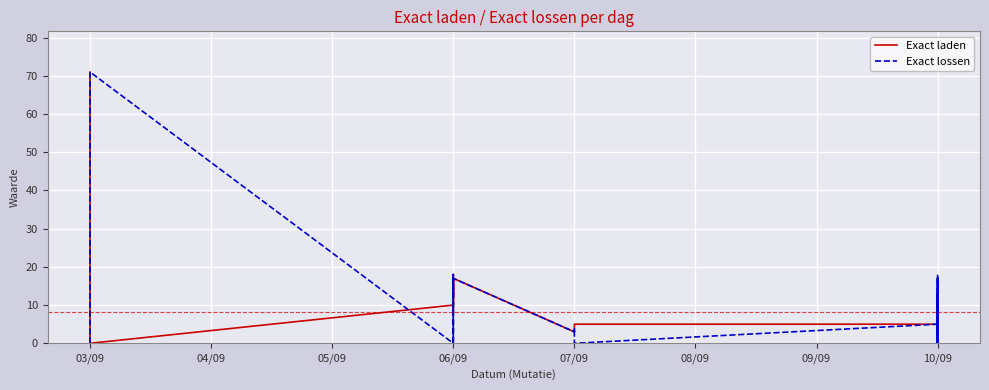

How many data points in Exact laden are less than 5?

8